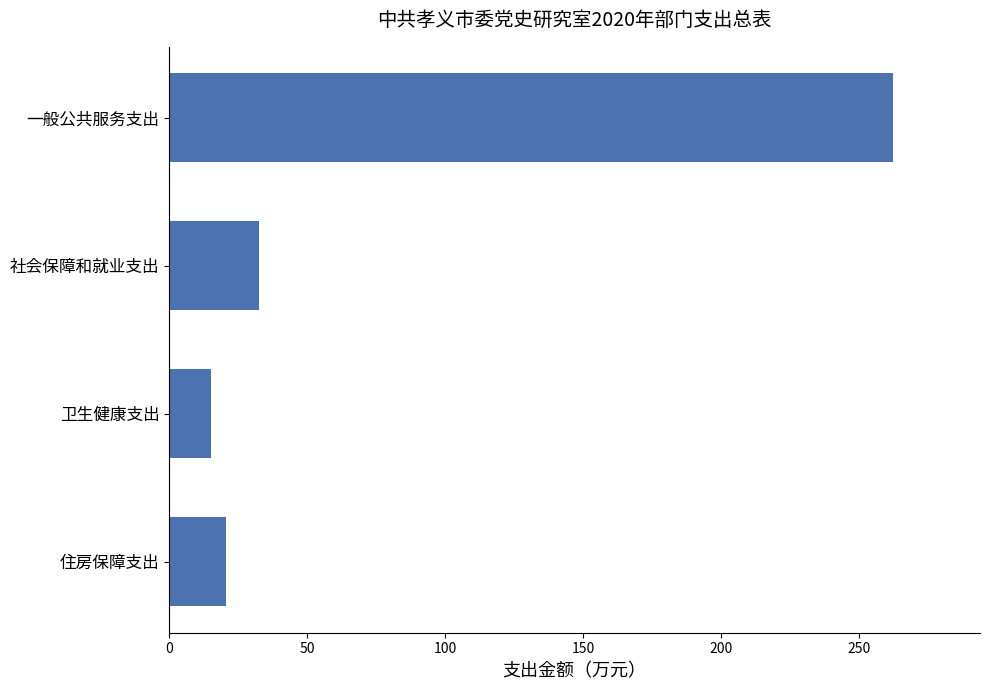

Reading bottom to top, transcribe all the data shown in this chart.

住房保障支出=20.6	卫生健康支出=15.0	社会保障和就业支出=32.5	一般公共服务支出=262.2